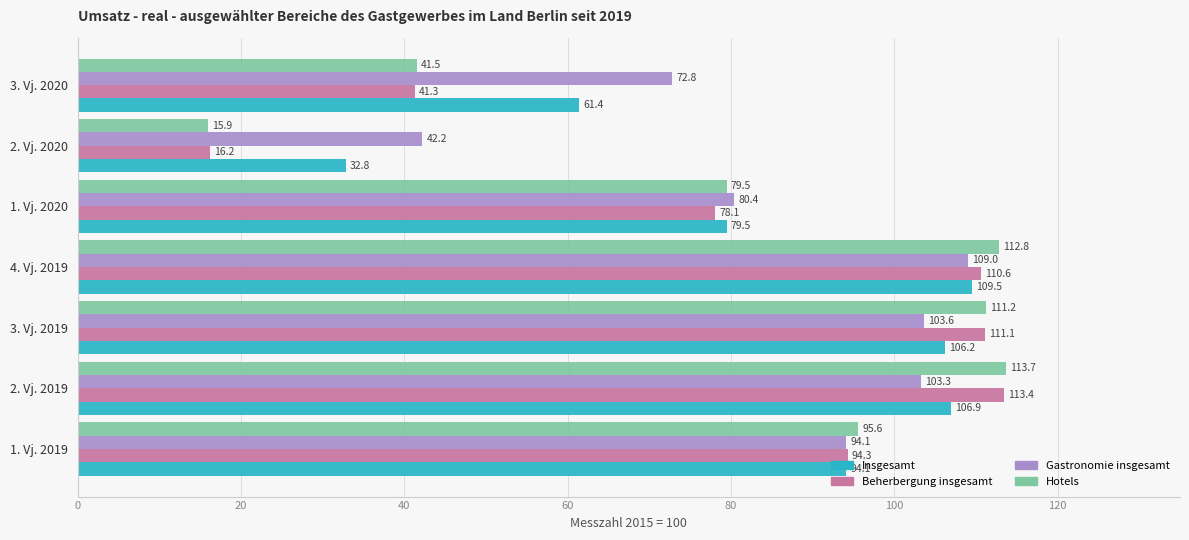

What is the sum of the Gastronomie insgesamt values at 3. Vj. 2020 and 2. Vj. 2019?

176.1